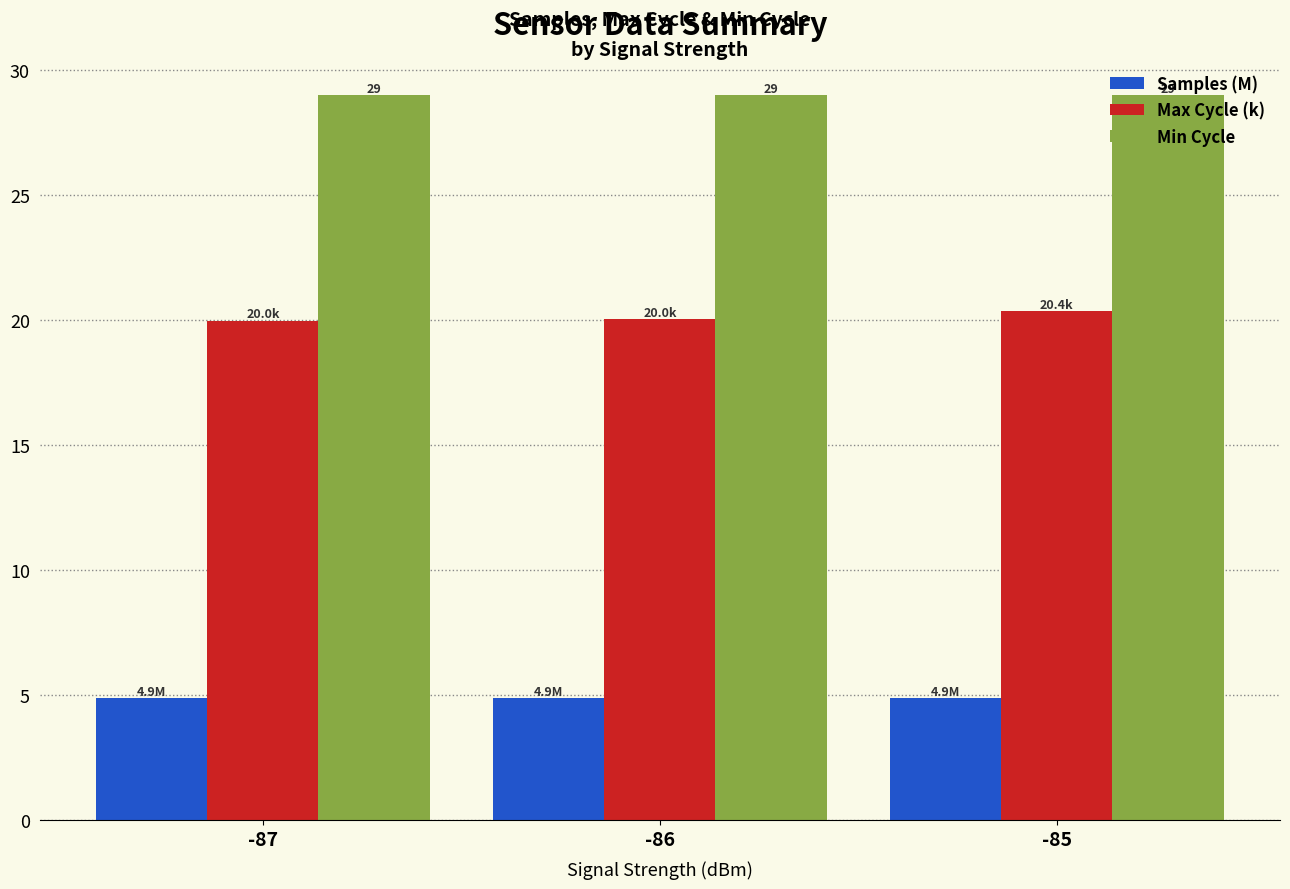

What is the maximum value for Max Cycle (k)?

20.4